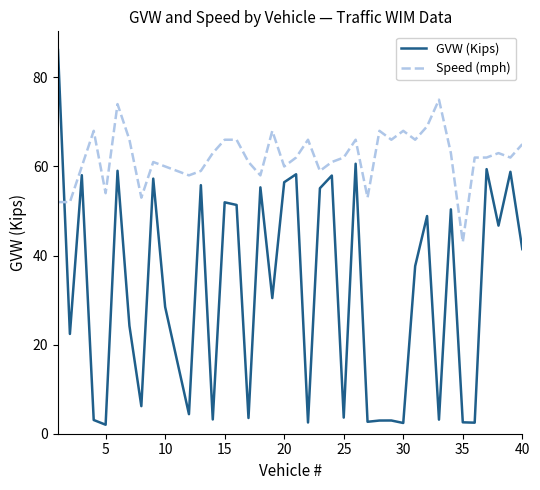

Which series has the largest range (max minus min)?

GVW (Kips)